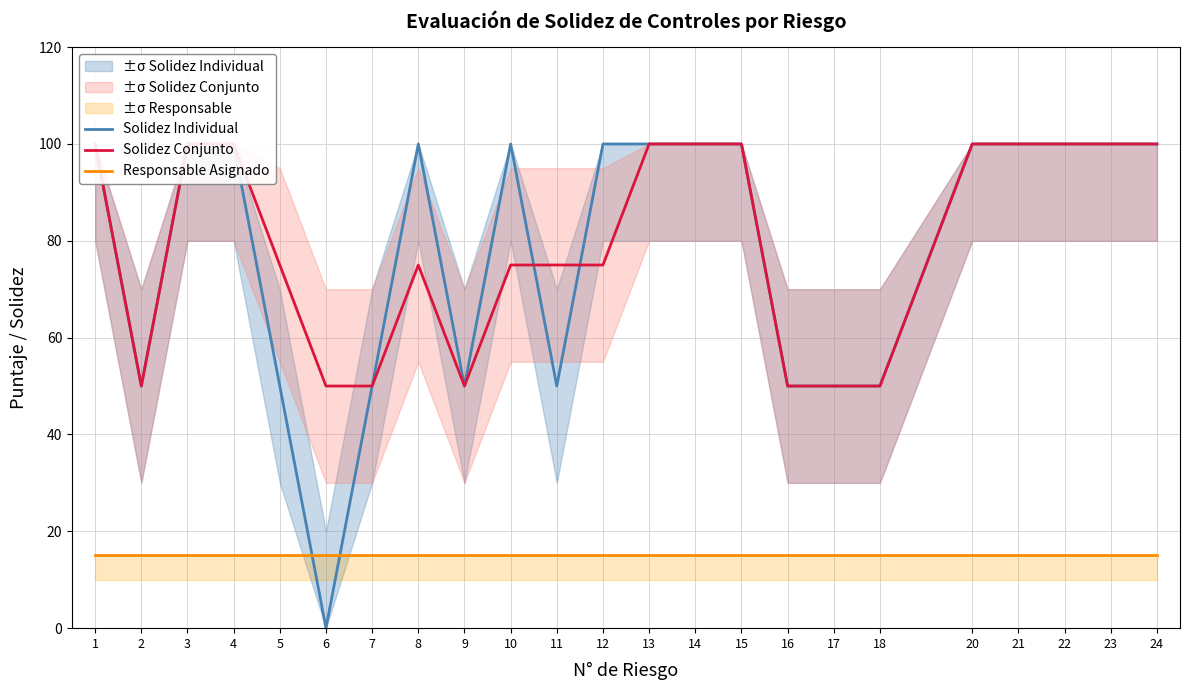

True or false: Responsable Asignado has more than 2 interior local peaks.

False